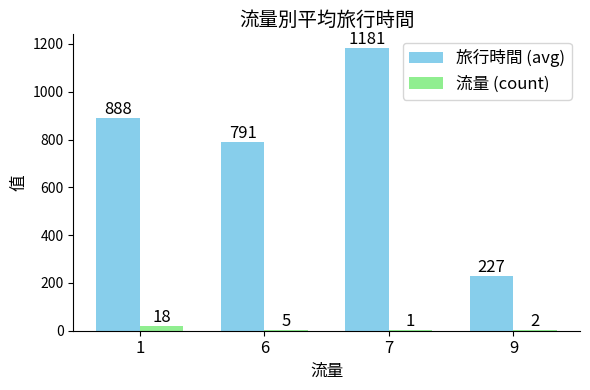

What is the spread (max minus min) of values at 9?

225